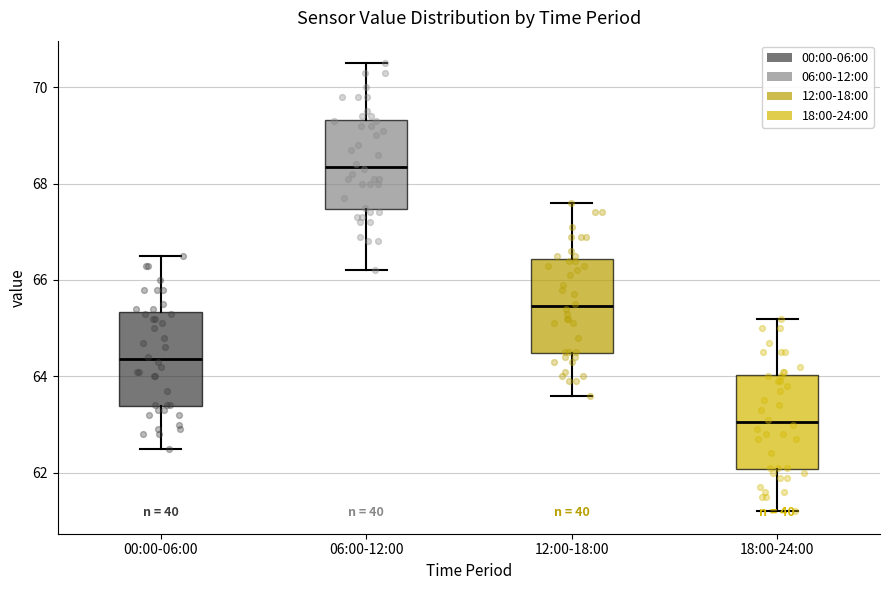

Which box's median line is the lowest?

18:00-24:00